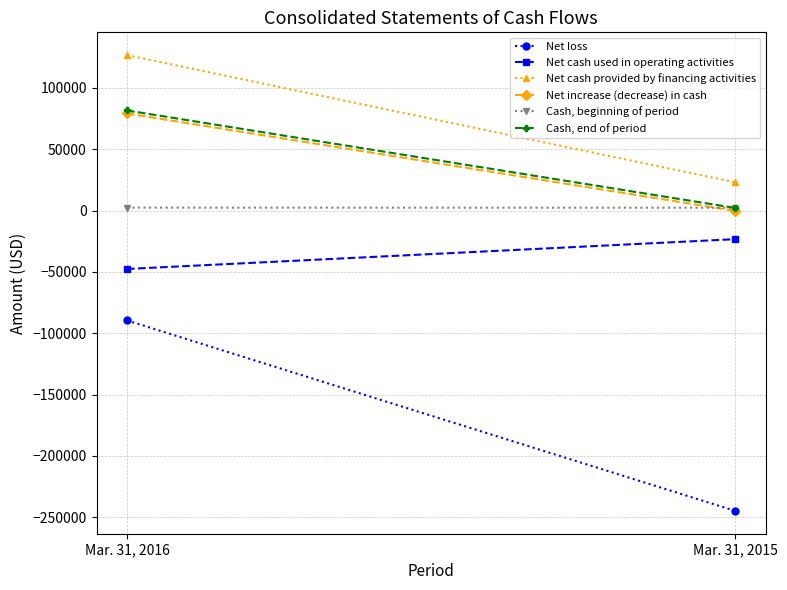

What is the difference between the maximum and minimum values in the Cash, end of period series?

79481